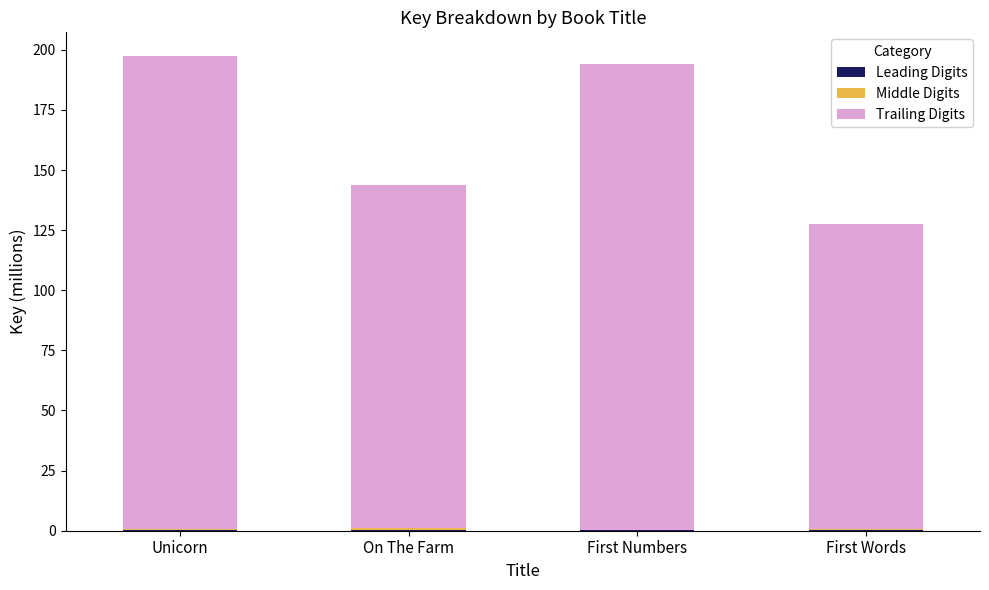

How many distinct data groups are displayed?

3